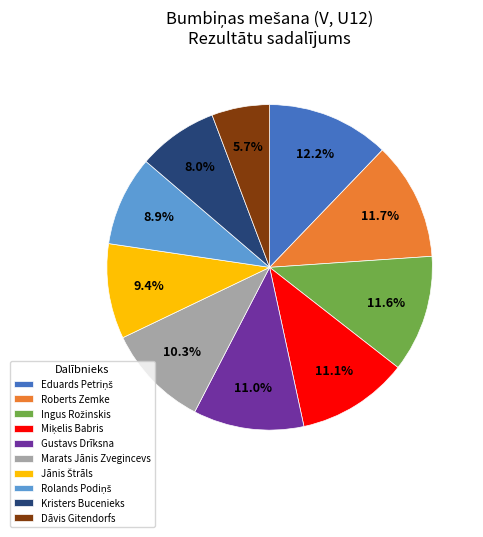

Does any single category account for the majority?

No